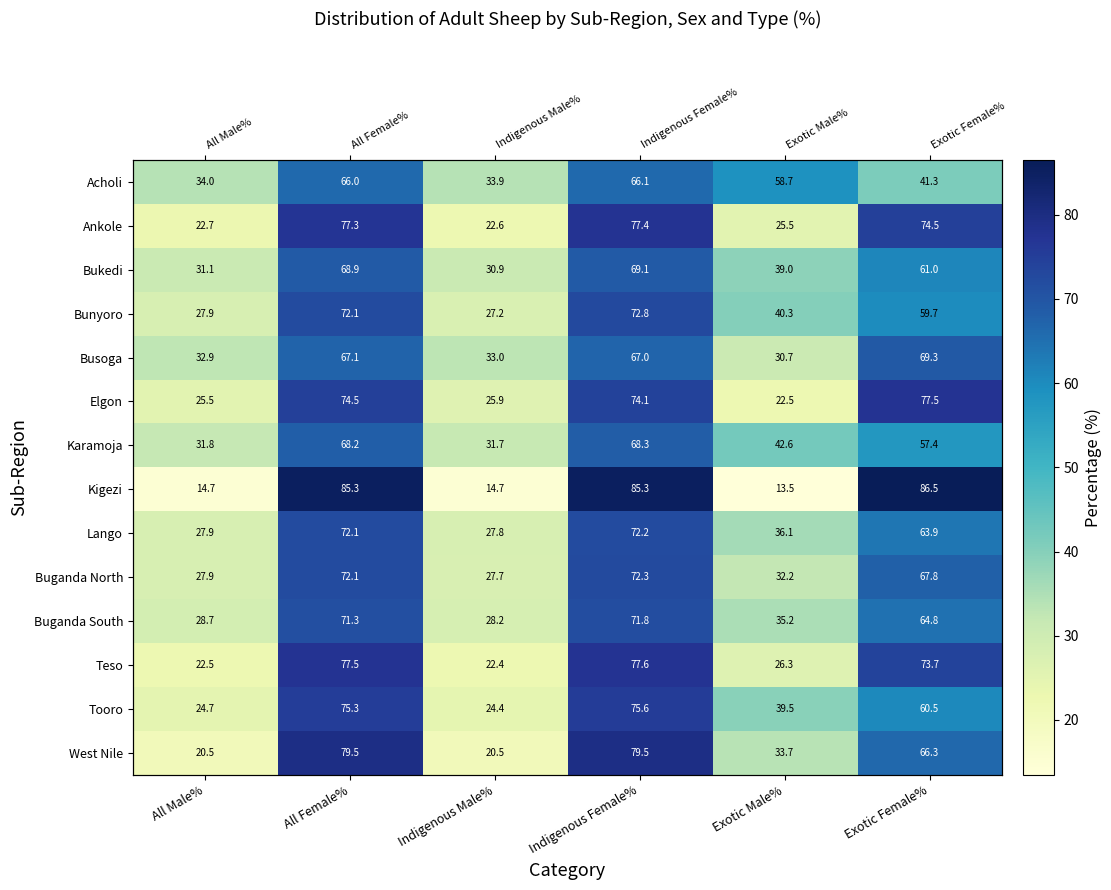

Is the value of Karamoja at Indigenous Male% greater than the value of Busoga at Exotic Female%?

No